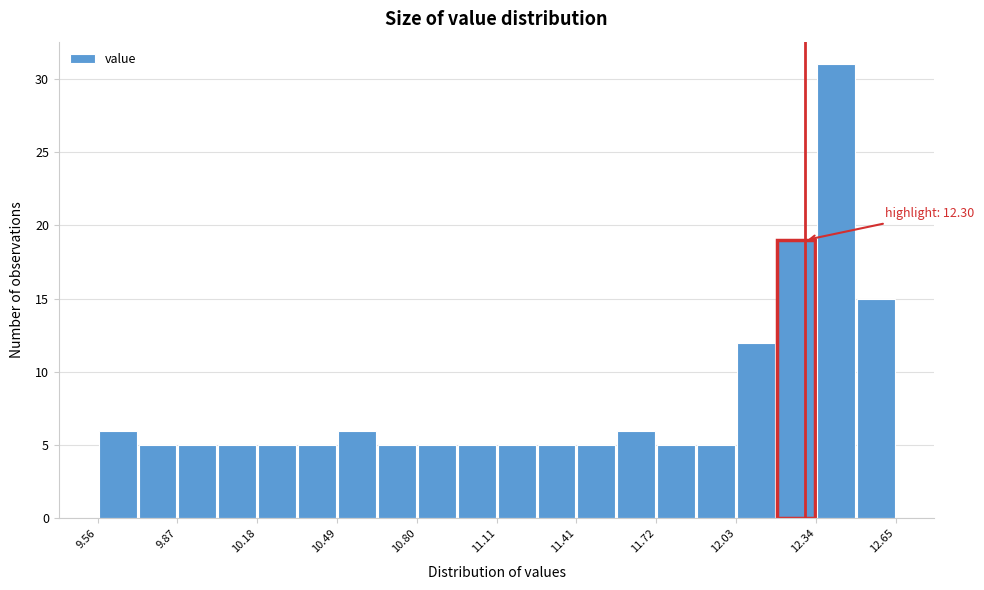

Read against the x-axis, roughly where is the centre of the tallest bar?

12.40